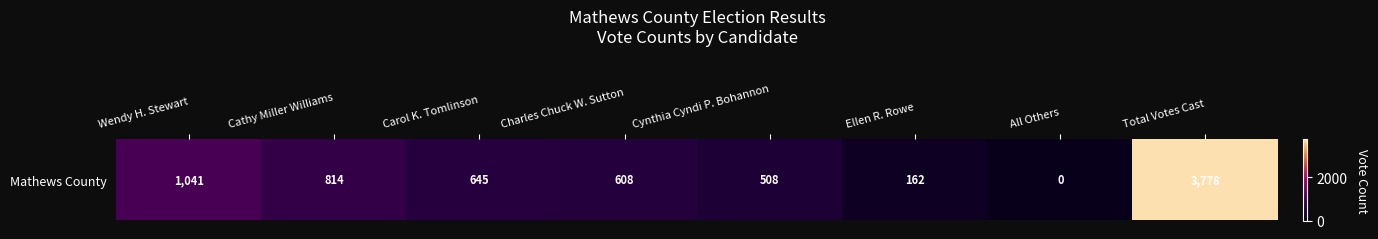

How many series are shown in this chart?

1